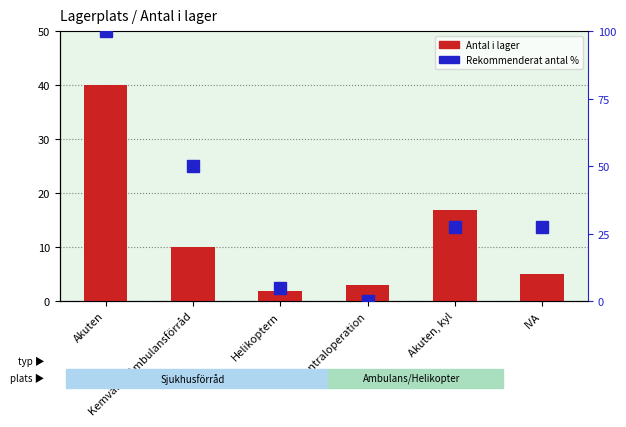

What is the difference between the Antal i lager values at Akuten and IVA?

35.0